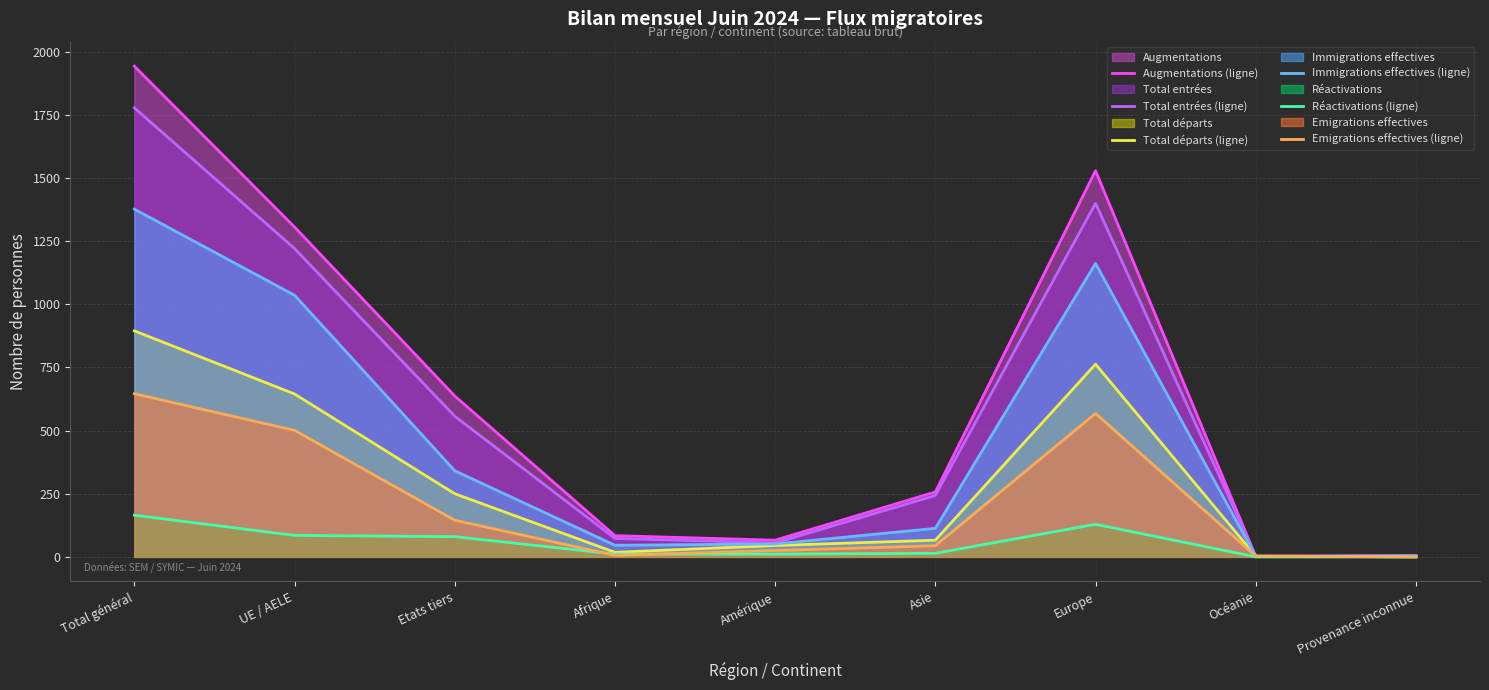

Is the value of Total départs (ligne) at Provenance inconnue greater than the value of Réactivations (ligne) at Etats tiers?

No